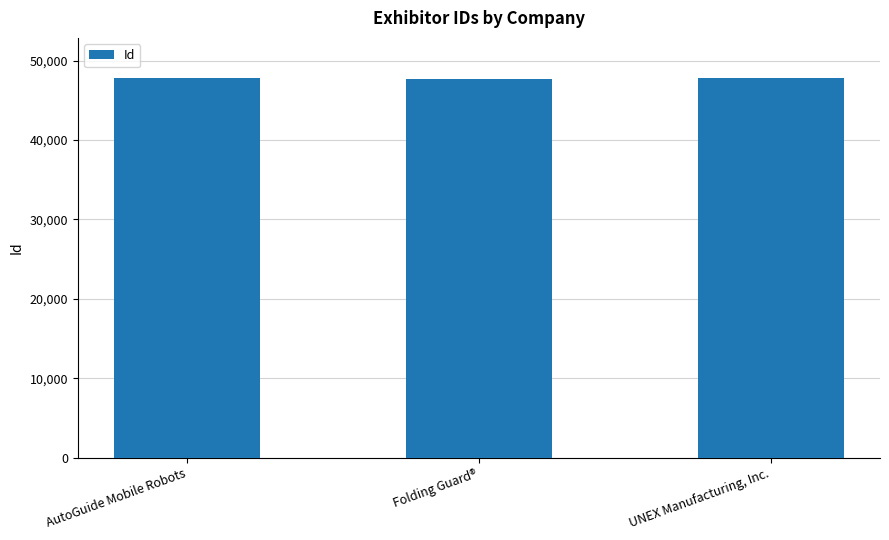

What is the label of the 3rd bar from the right?

AutoGuide Mobile Robots